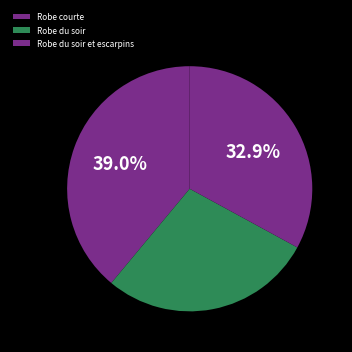

What is the total percentage of Robe du soir et escarpins and Robe courte?

71.9%